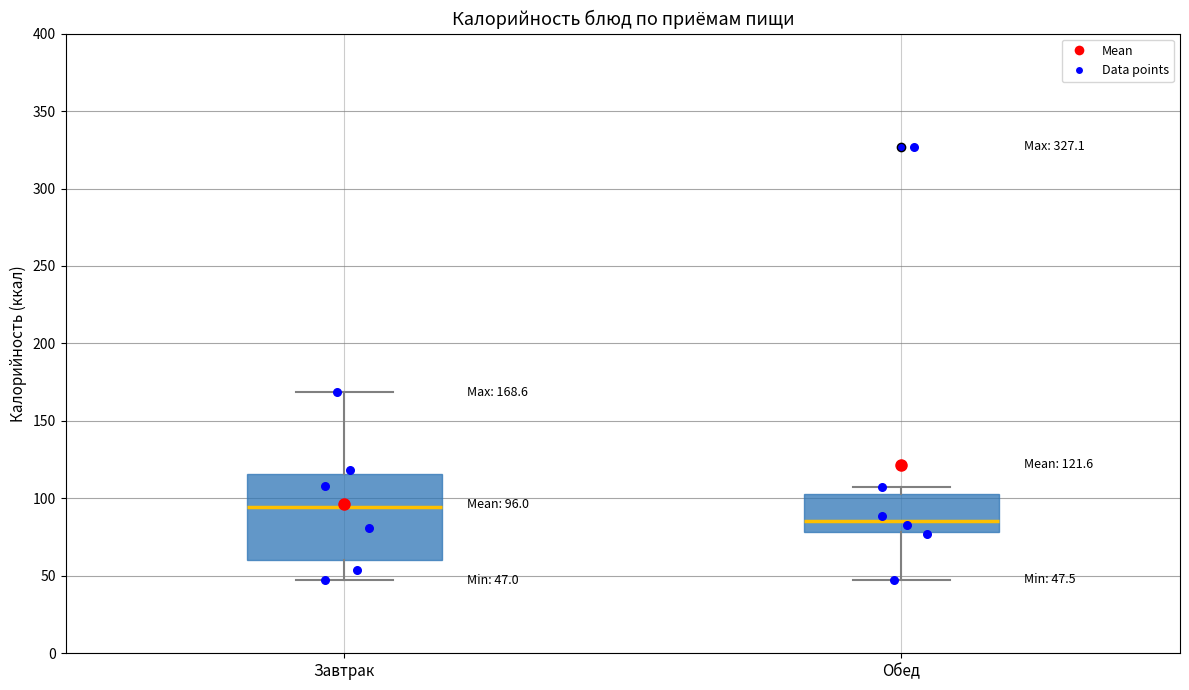

Which box's median line is the lowest?

Обед